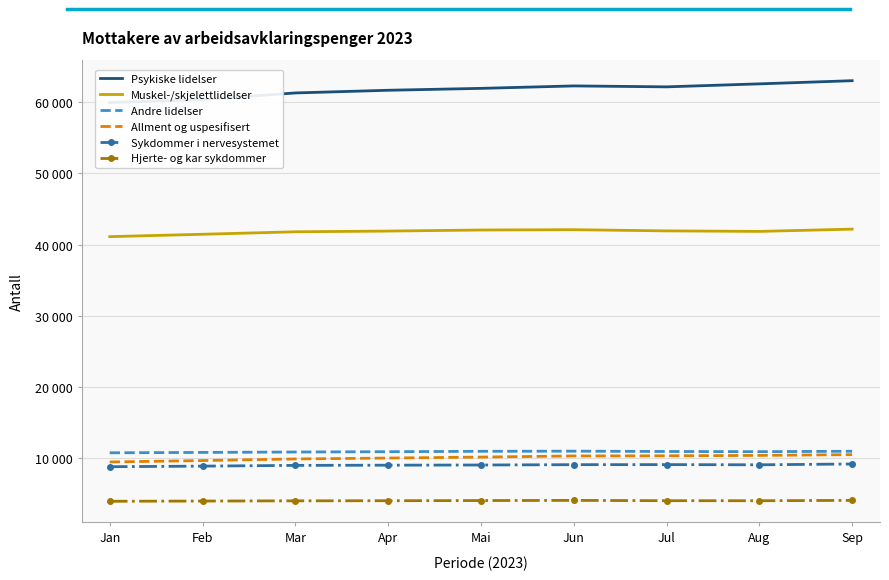

True or false: Andre lidelser and Sykdommer i nervesystemet intersect in this chart.

False